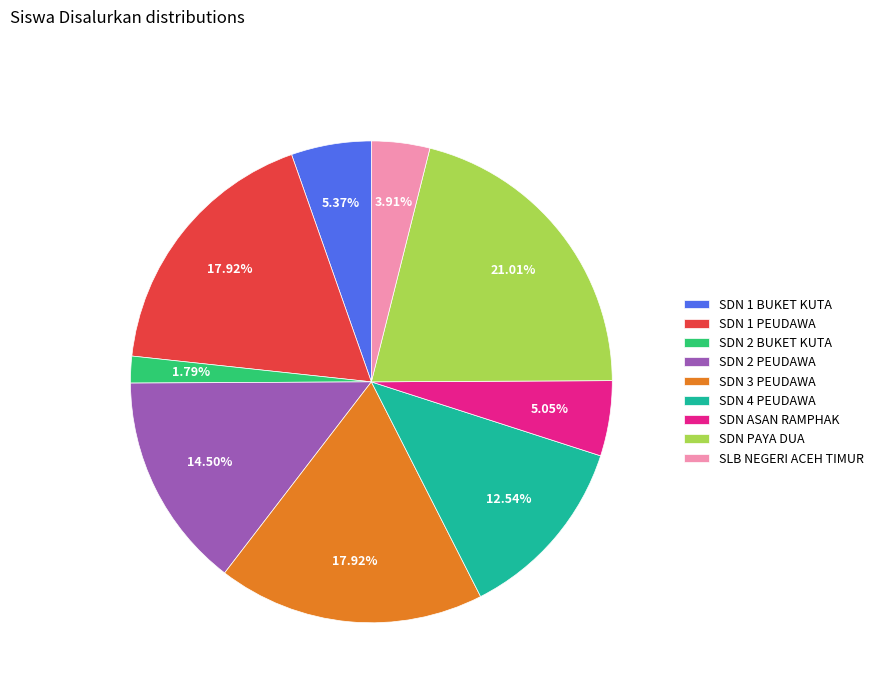

How many slices are in this pie chart?

9